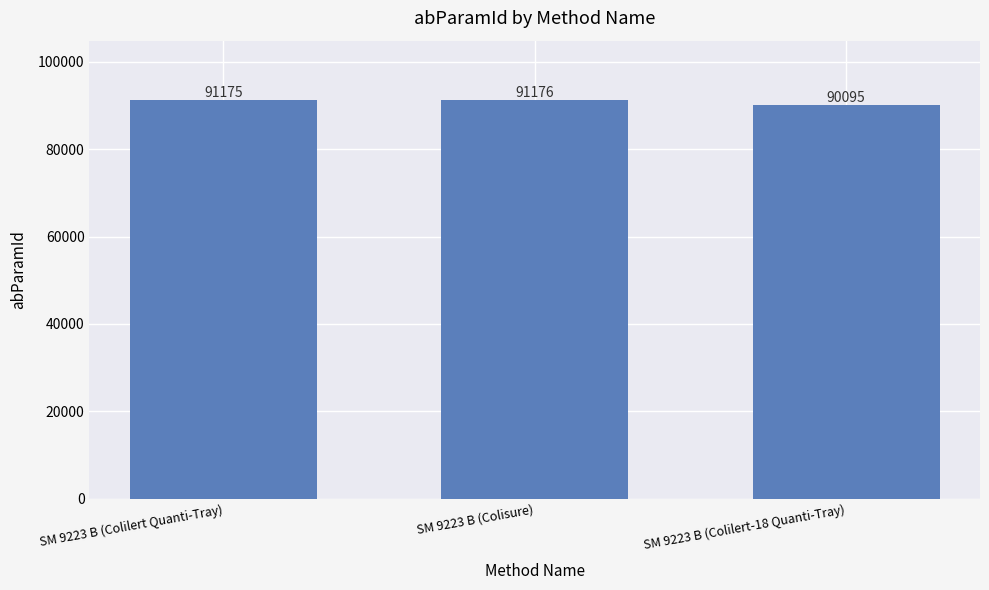

What is the change in value from SM 9223 B (Colisure) to SM 9223 B (Colilert-18 Quanti-Tray)?

-1081